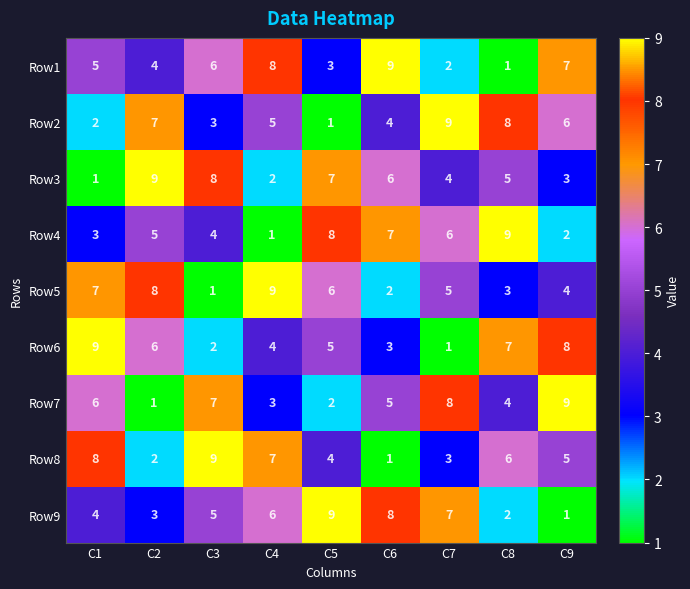

Is it true that Row5 equals 9 at C4?

True